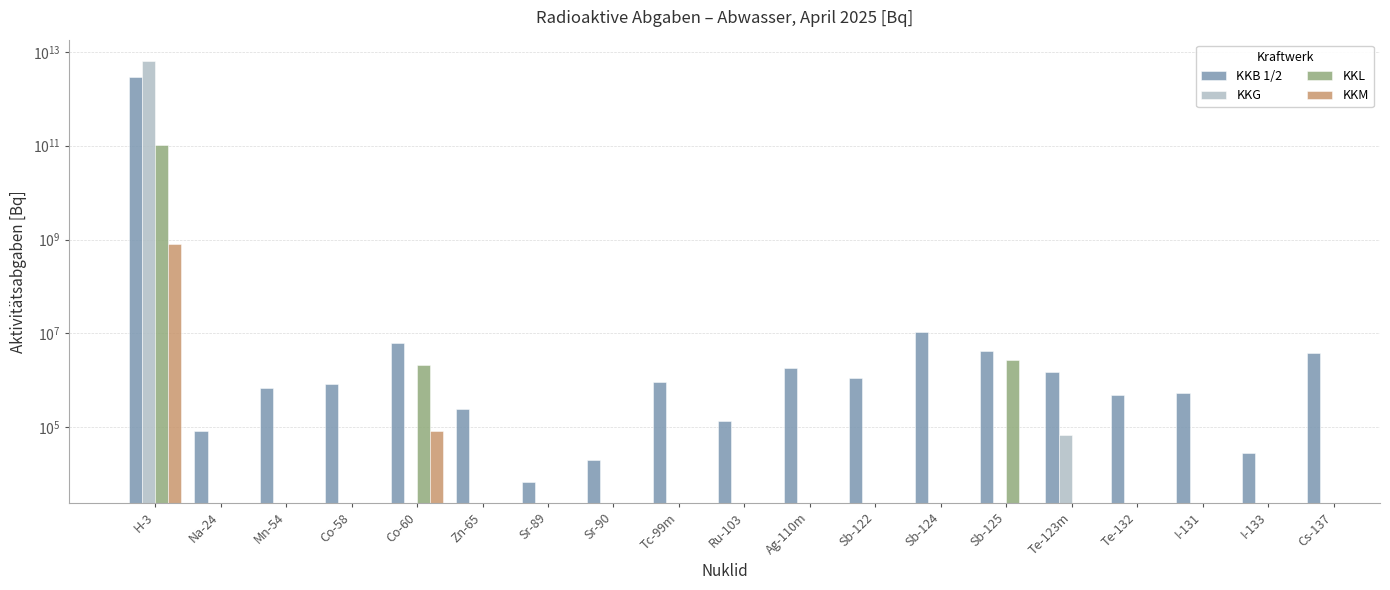

What is the label of the 7th bar from the right?

Sb-124